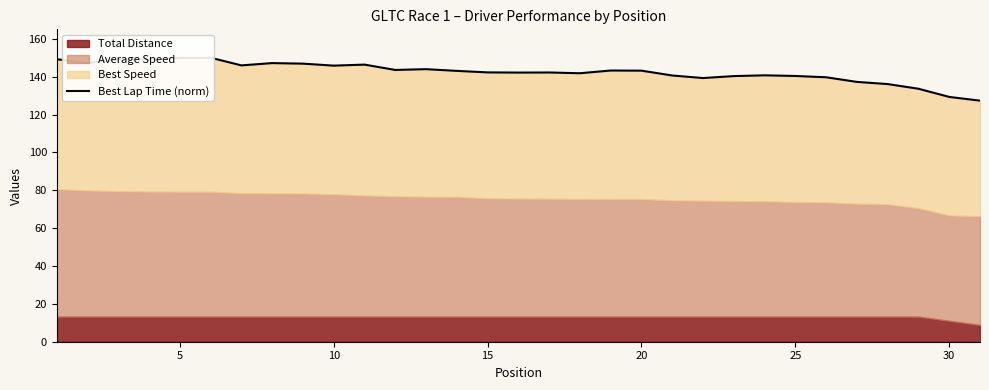

What is the difference between the maximum and minimum values?

22.7